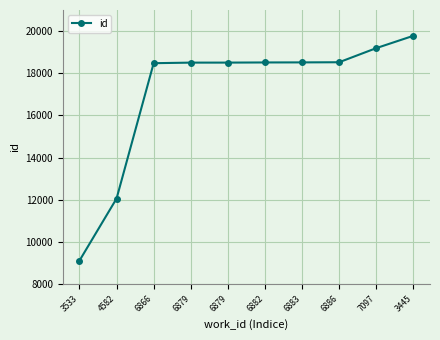

Count the number of categories in the chart.

10